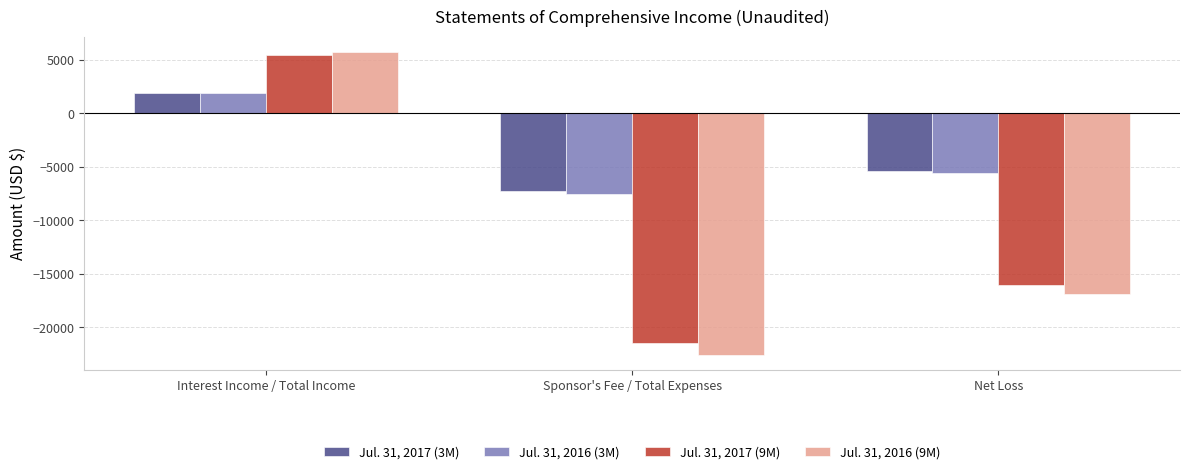

Which series has the widest spread of values?

Jul. 31, 2016 (9M)